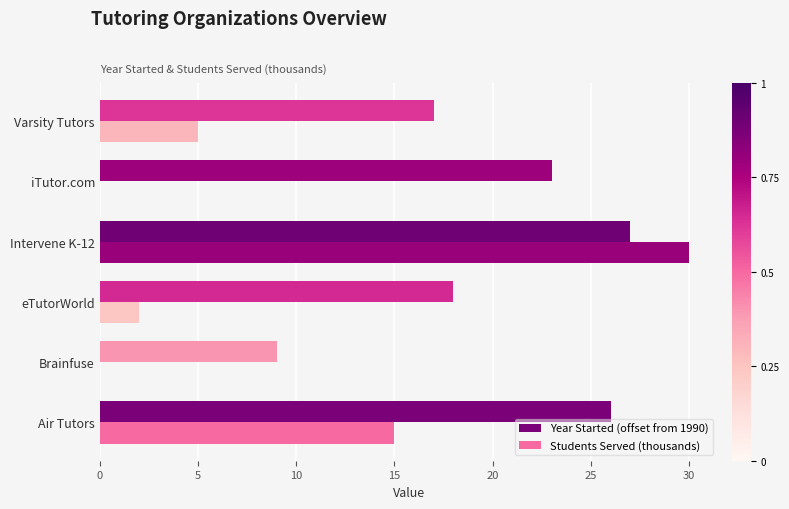

Between Air Tutors and eTutorWorld, which series saw the biggest shift?

Students Served (thousands)